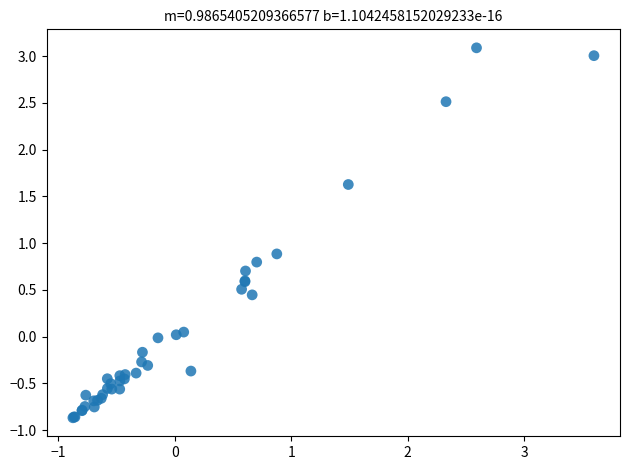

What Y value in the scatter plot is closest to 1?

0.9